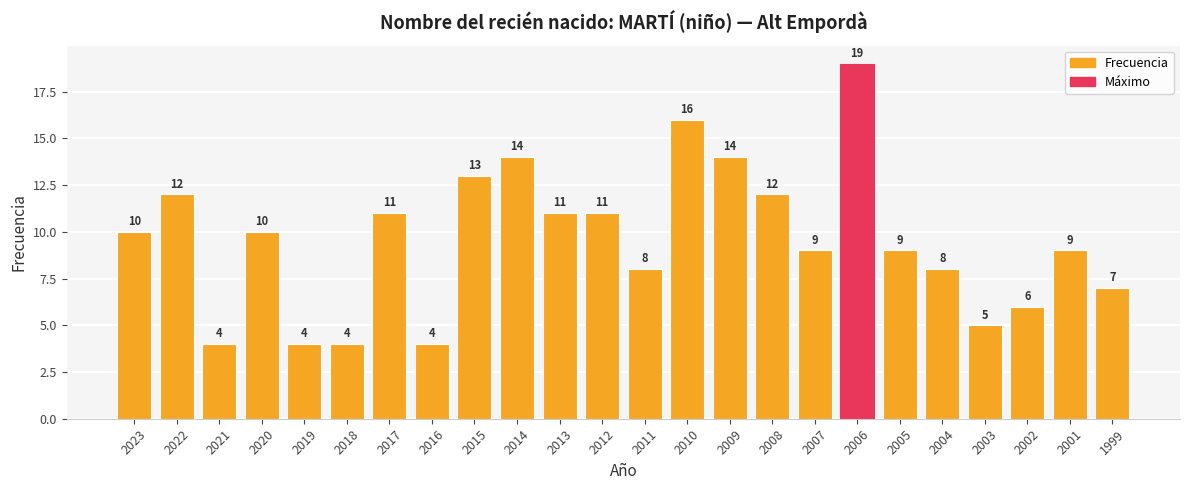

What is the sum of the values at 2010 and 2009?

30